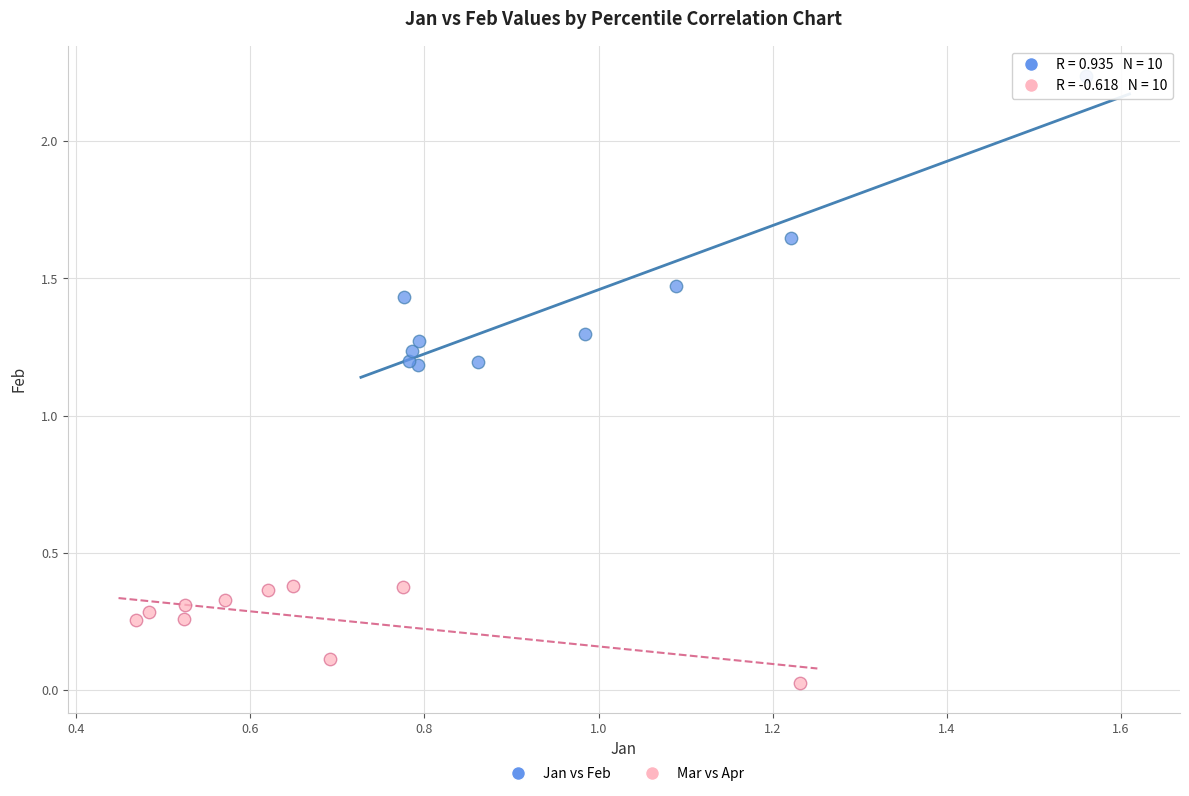

Which series reaches the maximum Y coordinate?

Jan vs Feb